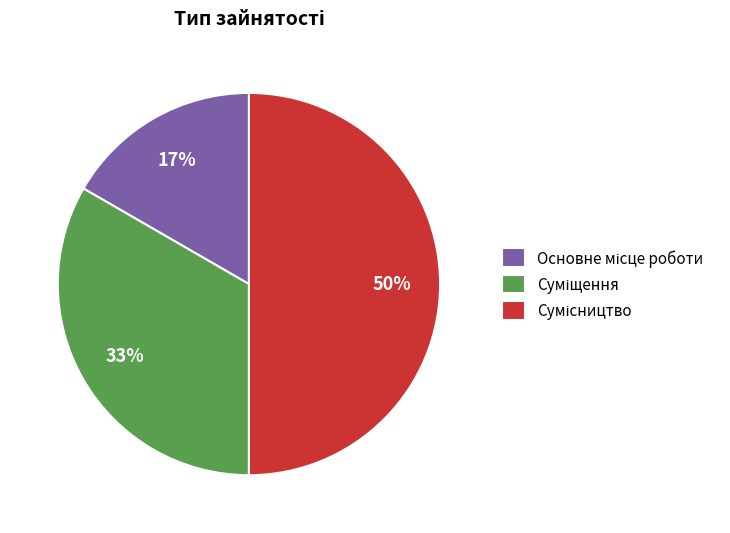

To the nearest percent, what is the difference between the largest and smallest slice percentages?

33%